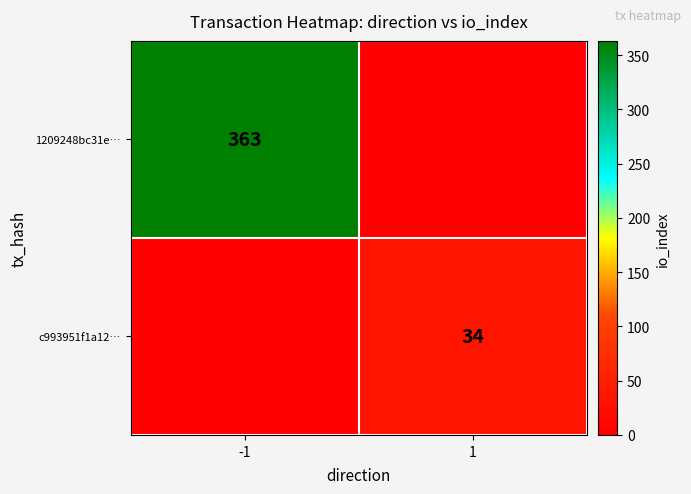

True or false: 1209248bc31e… has a value of 556 at -1.

False